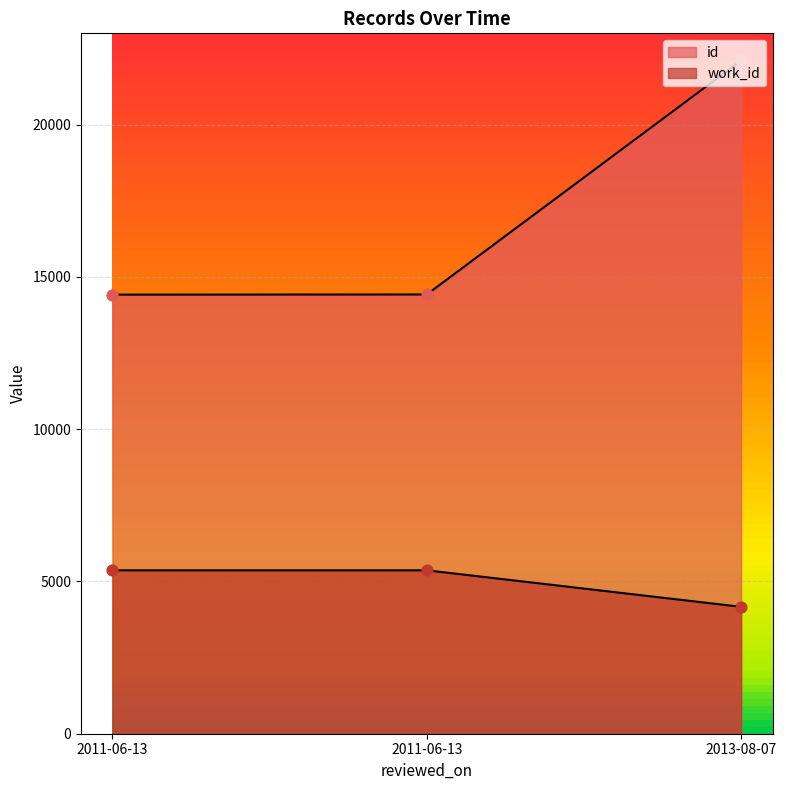

At how many categories does at least one series exceed 19761?

1